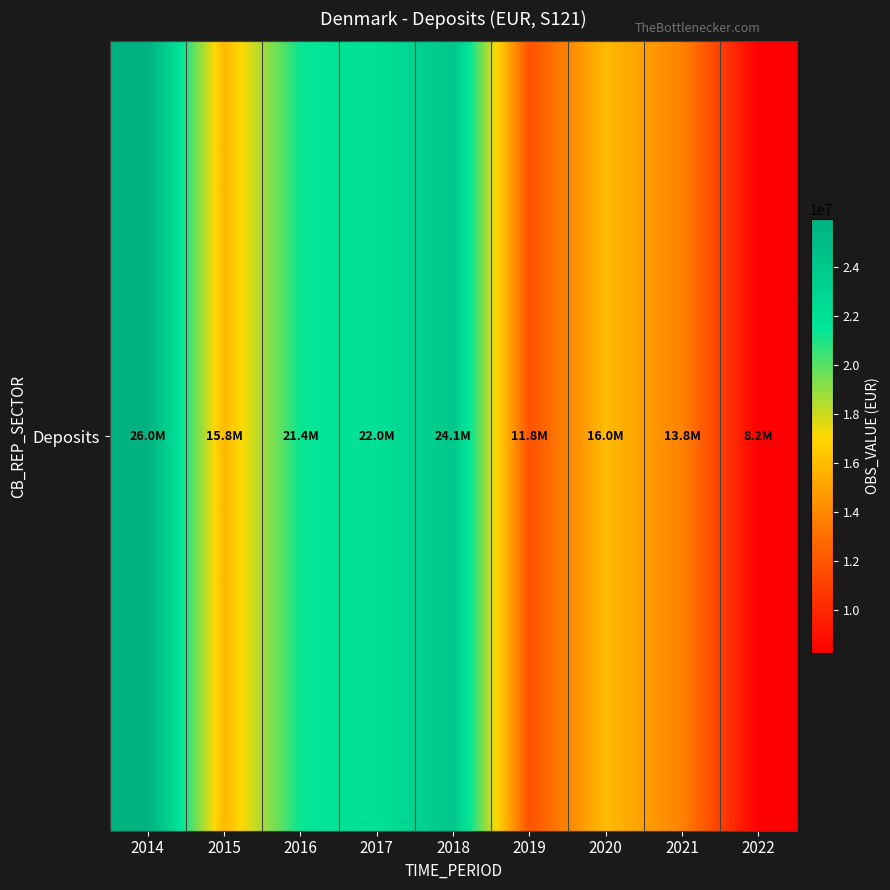

Count the number of data series in this chart.

1